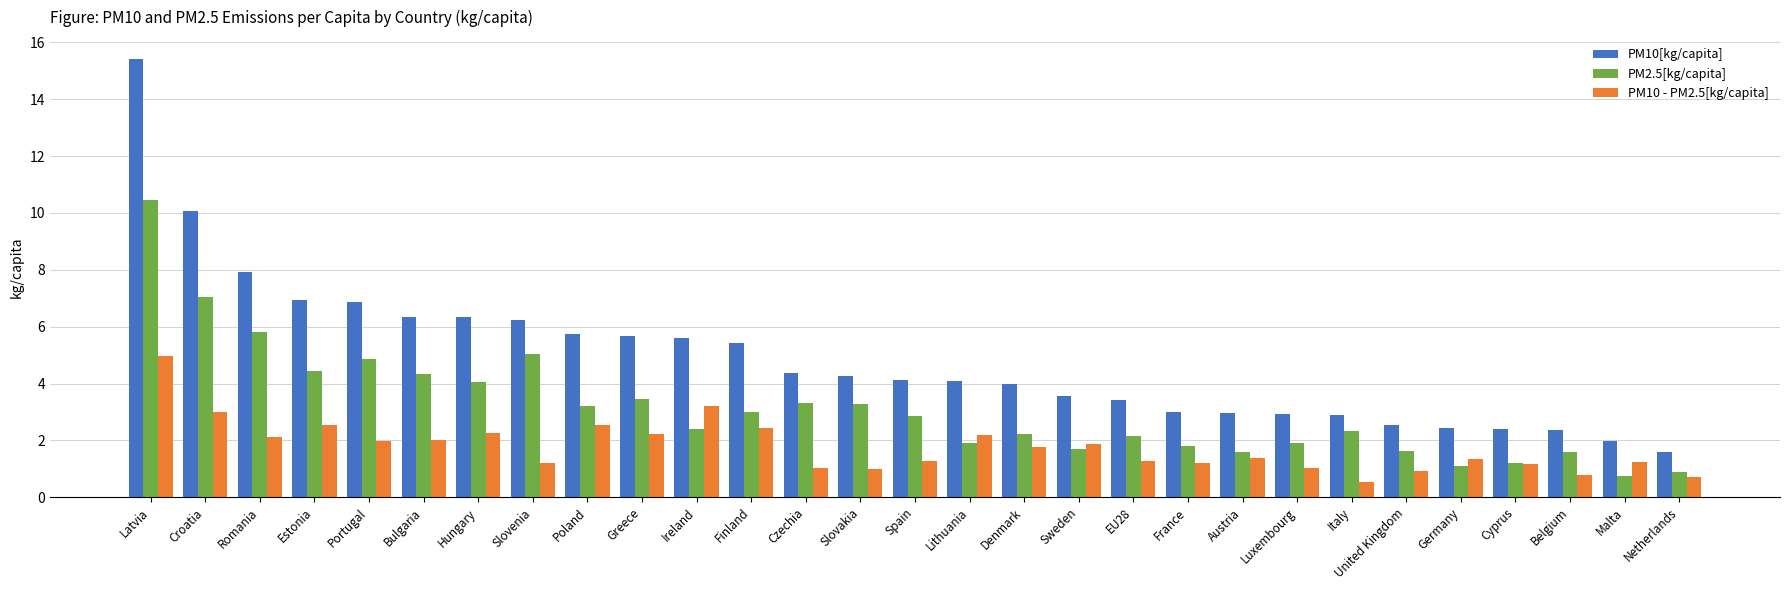

What is the average value of the PM2.5[kg/capita] series?

3.1